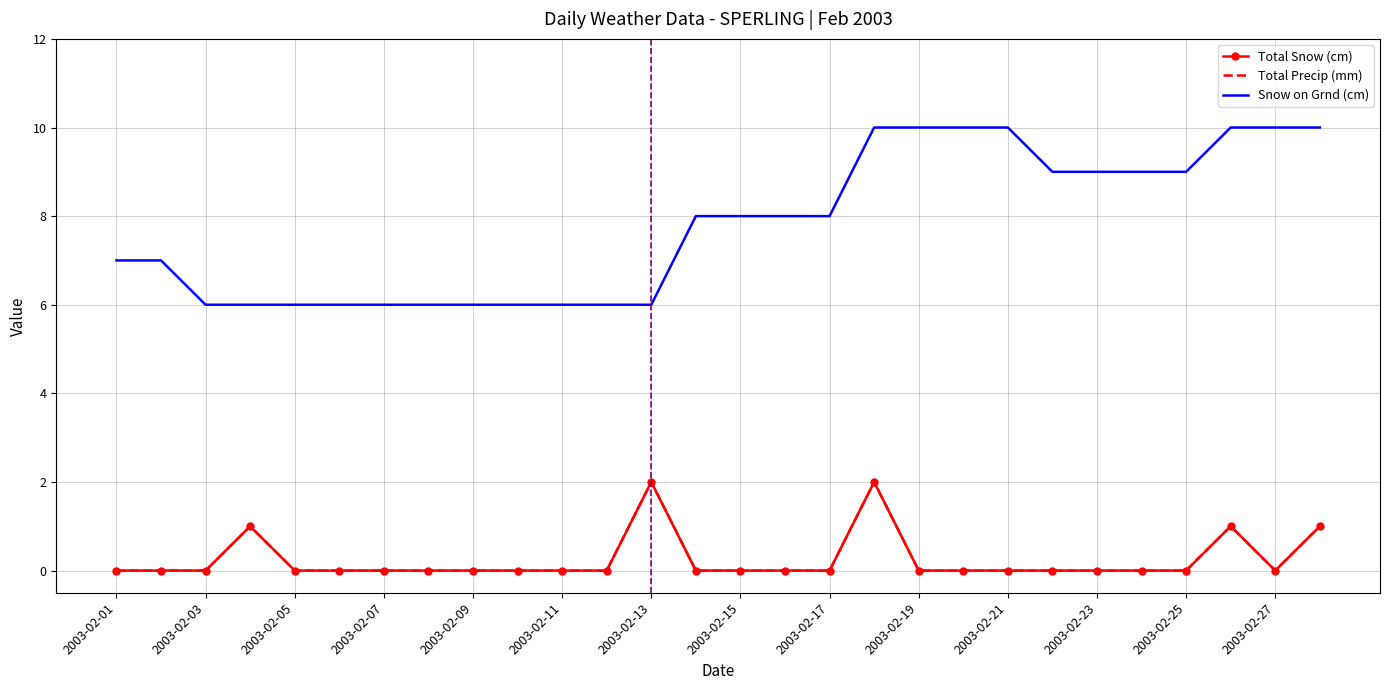

At which category is the sum across all series the highest?

2003-02-18